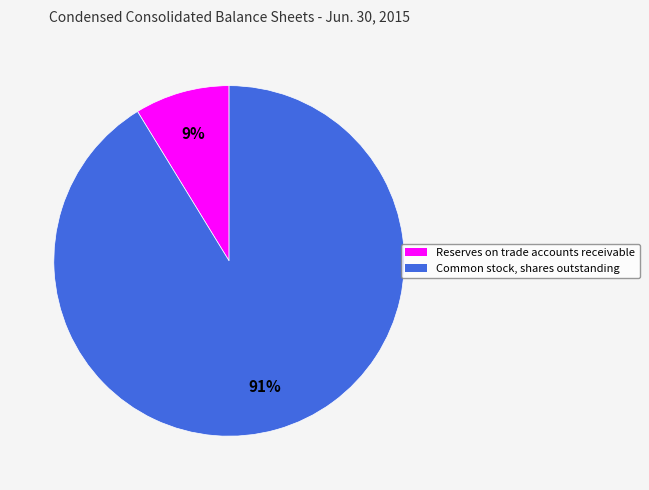

Which category has the smallest portion of the pie?

Reserves on trade accounts receivable